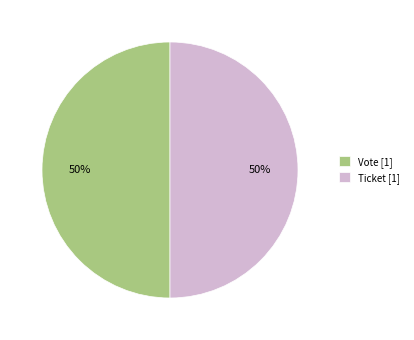

The Vote [1] slice represents 63% of the pie. True or false?

False